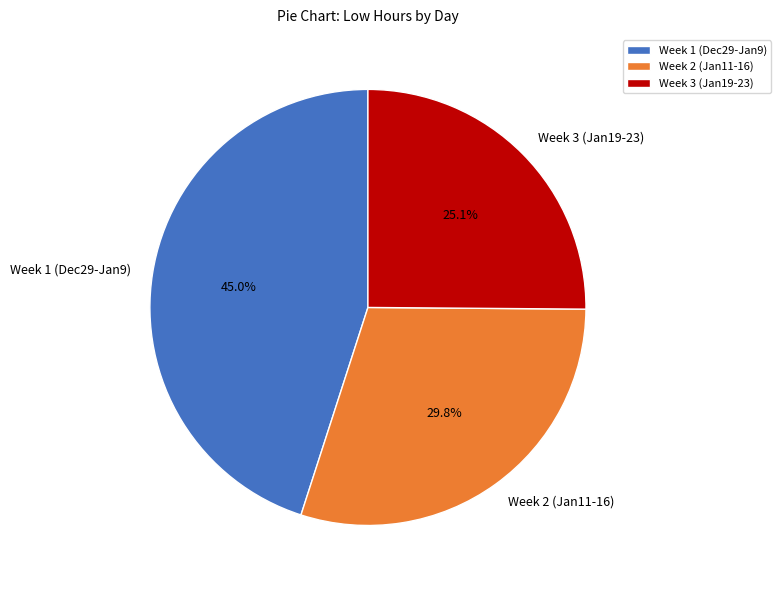

Which category has the smallest portion of the pie?

Week 3 (Jan19-23)